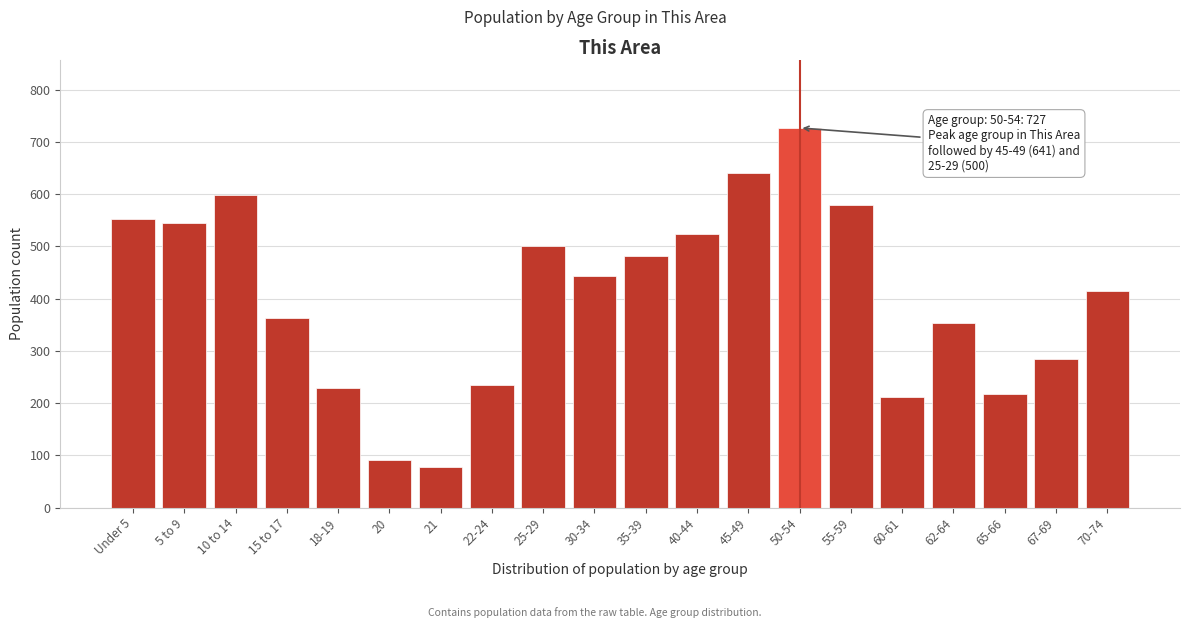

Reading left to right, extract all data points from this chart.

553	545	598	364	229	91	78	234	500	444	481	524	641	727	580	212	354	217	284	415